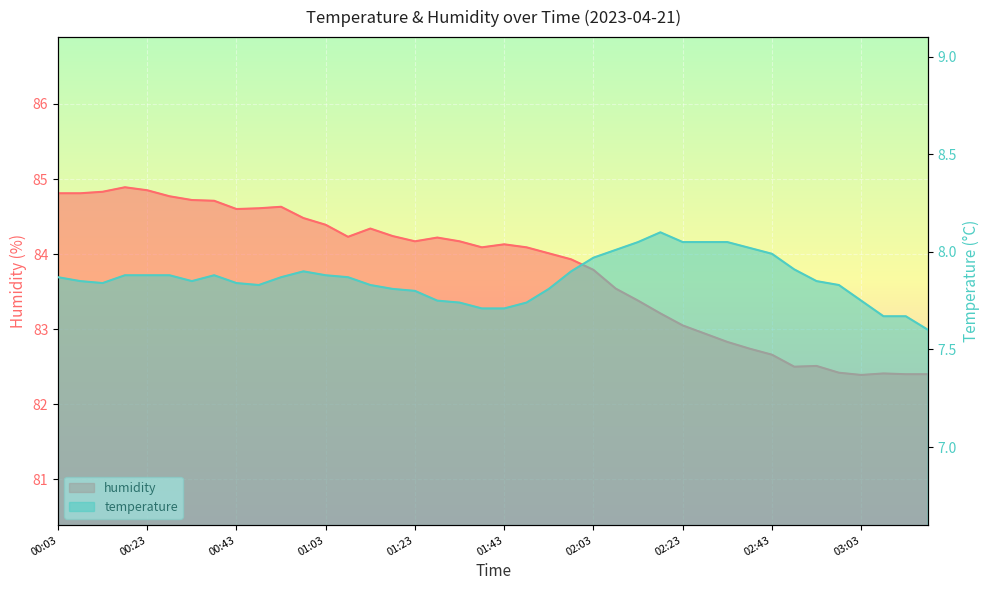

Reading left to right, extract all data points from this chart.

temperature: 7.9	7.8	7.8	7.9	7.9	7.9	7.8	7.9	7.8	7.8	7.9	7.9	7.9	7.9	7.8	7.8	7.8	7.8	7.7	7.7	7.7	7.7	7.8	7.9	8.0	8.0	8.1	8.1	8.1	8.1	8.1	8.0	8.0	7.9	7.8	7.8	7.8	7.7	7.7	7.6
humidity: 84.8	84.8	84.8	84.9	84.8	84.8	84.7	84.7	84.6	84.6	84.6	84.5	84.4	84.2	84.3	84.2	84.2	84.2	84.2	84.1	84.1	84.1	84.0	83.9	83.8	83.5	83.4	83.2	83.0	82.9	82.8	82.7	82.7	82.5	82.5	82.4	82.4	82.4	82.4	82.4